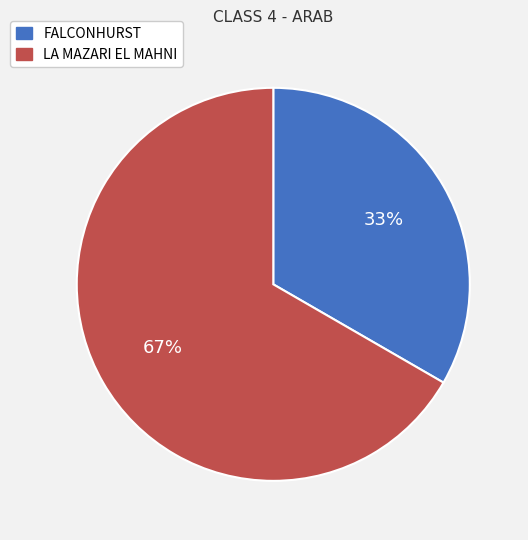

What is the largest slice in the pie chart?

LA MAZARI EL MAHNI